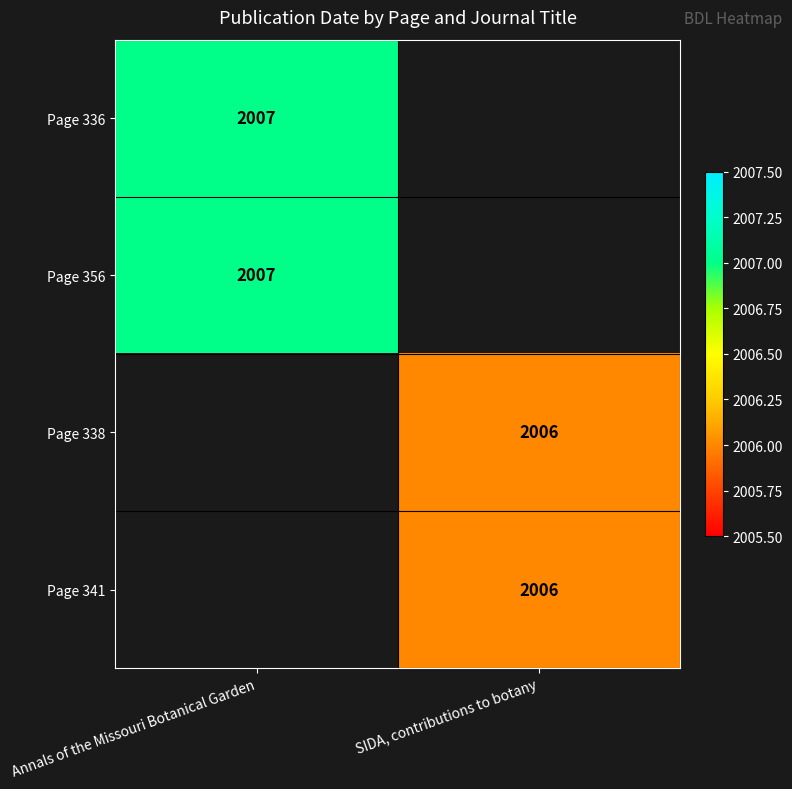

The Page 336 series shows 3435 at Annals of the Missouri Botanical Garden. True or false?

False